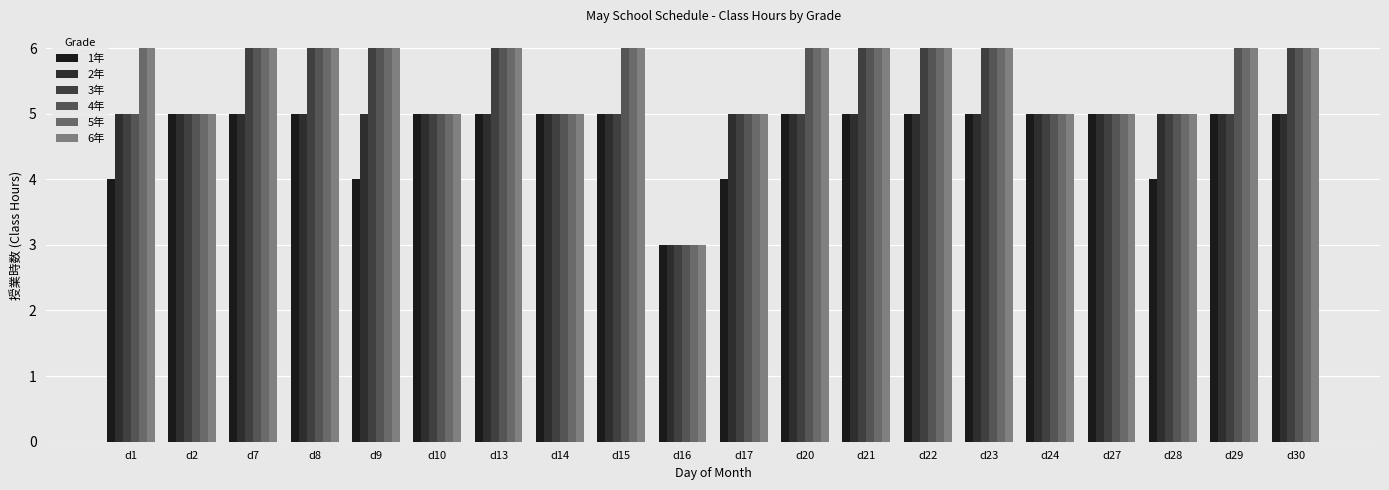

How many bars are there in each group?

6